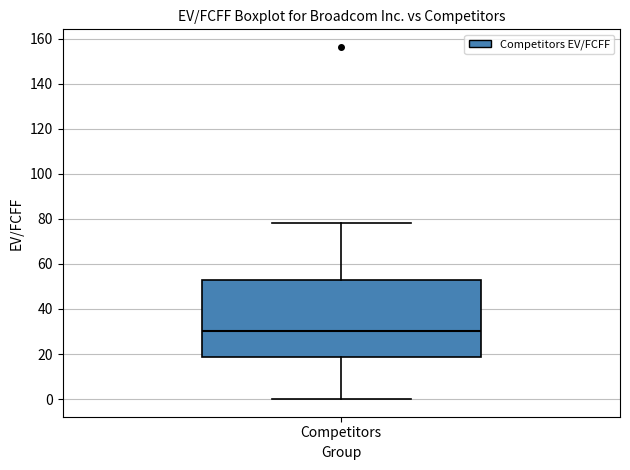

Where is the upper edge of the box for Competitors on the y-axis? The values are not printed on the chart, so give them approximately, as read against the axis.

52